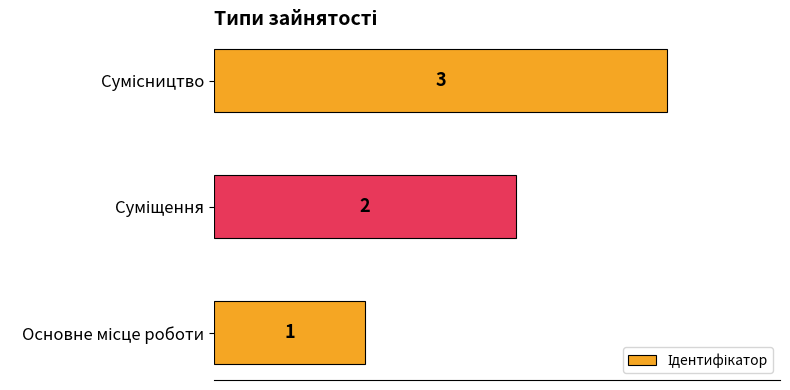

What is the maximum value shown in the chart?

3